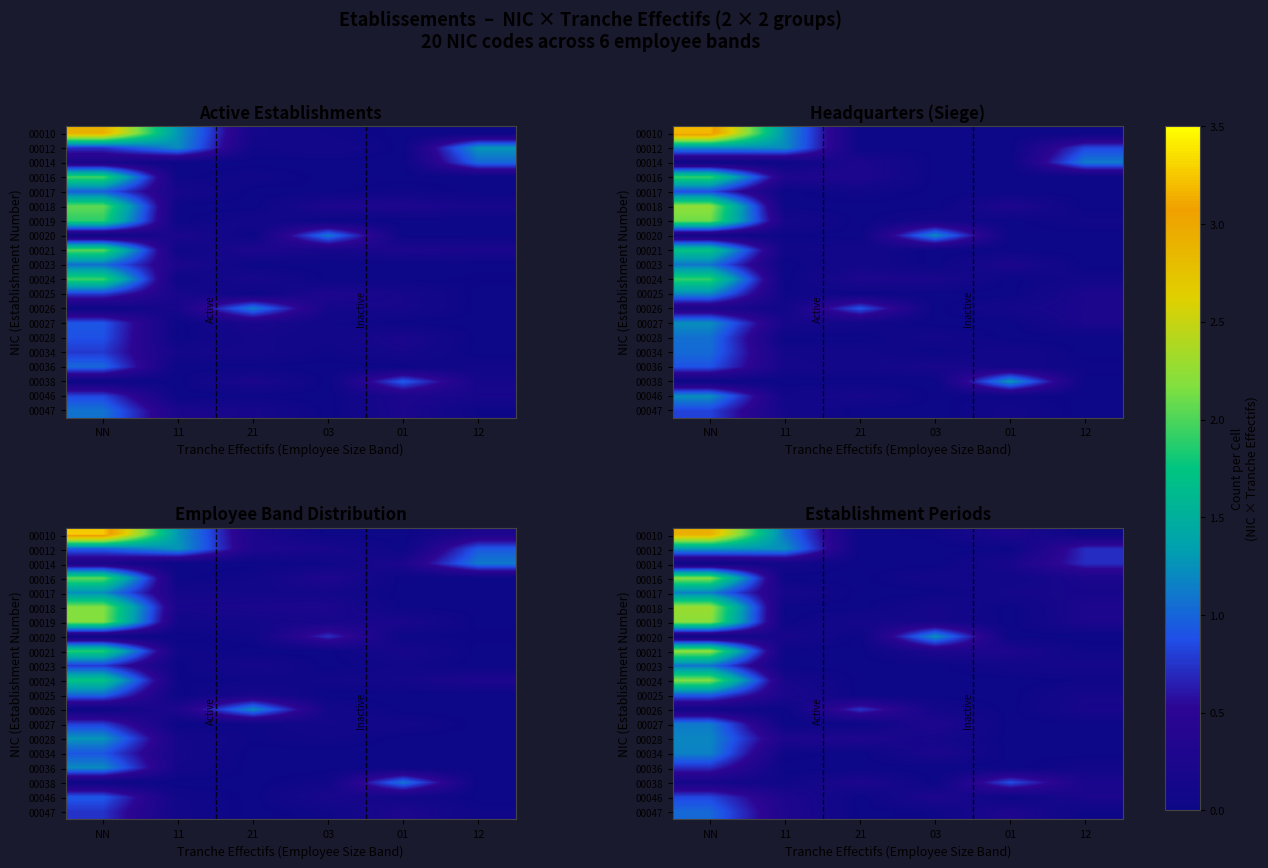

Between 03 and NN, which is larger?

NN